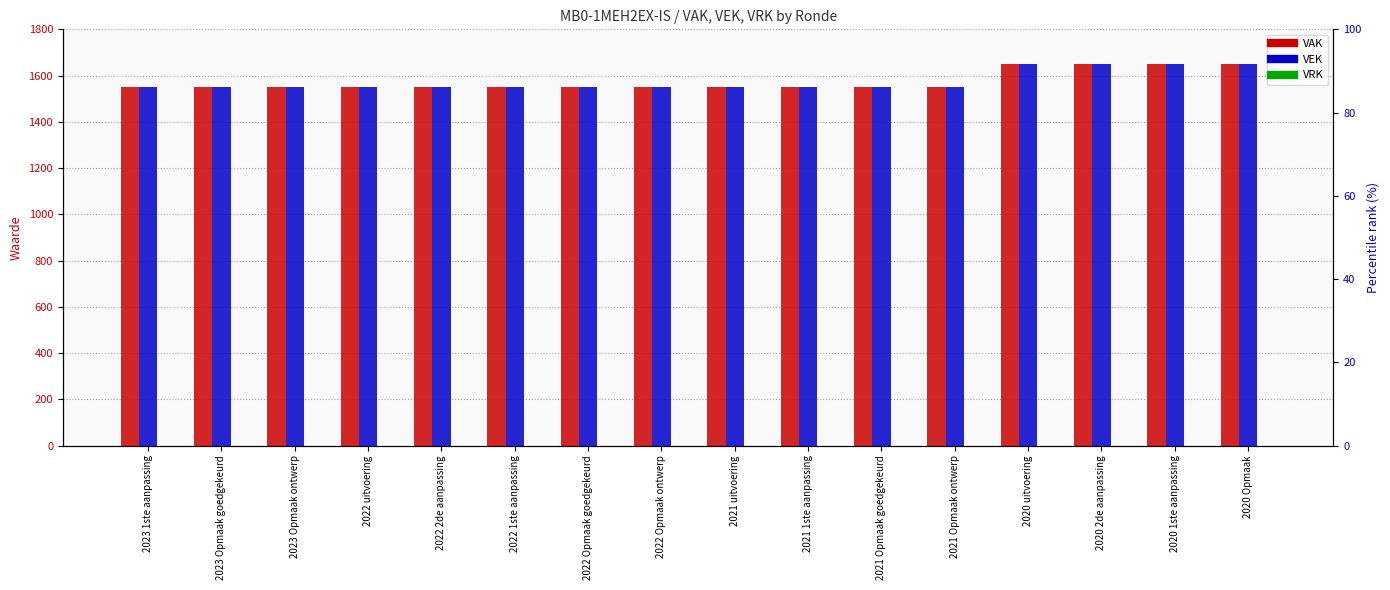

Which label corresponds to the smallest value in the chart?

2023 1ste aanpassing